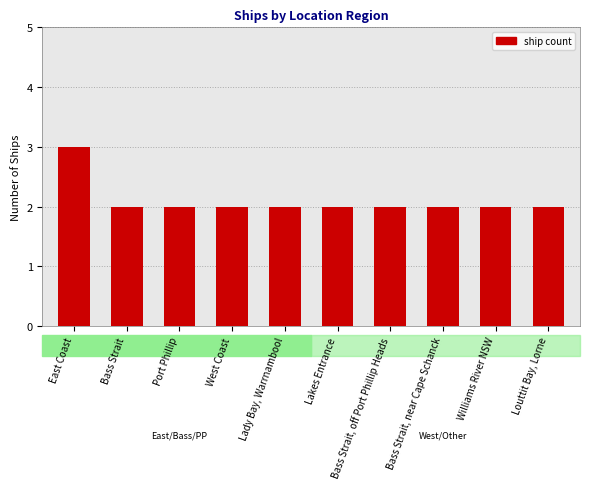

Approximately how many times larger is the value at Bass Strait, near Cape Schanck compared to Lakes Entrance?

1.0